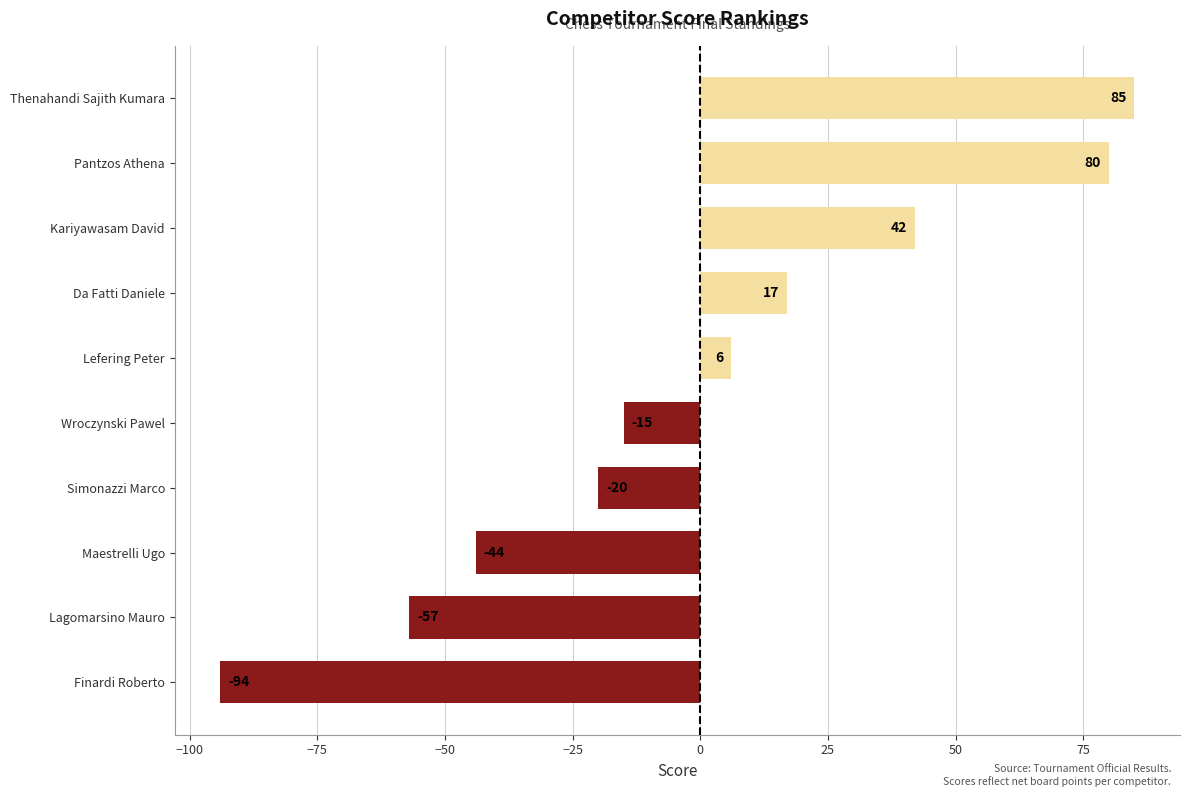

Does the chart contain any negative values?

Yes